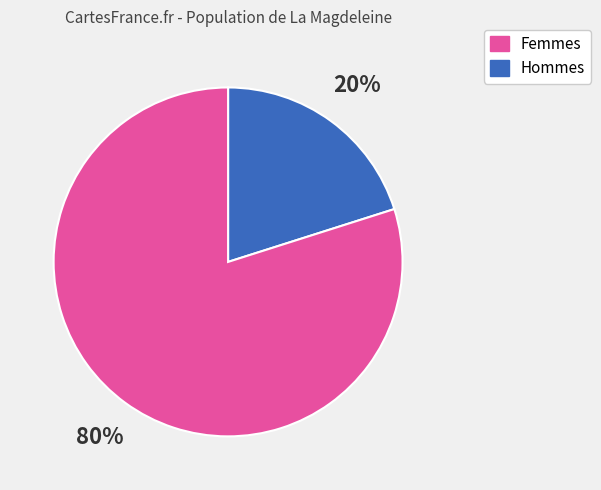

Is there a majority slice in this chart?

Yes